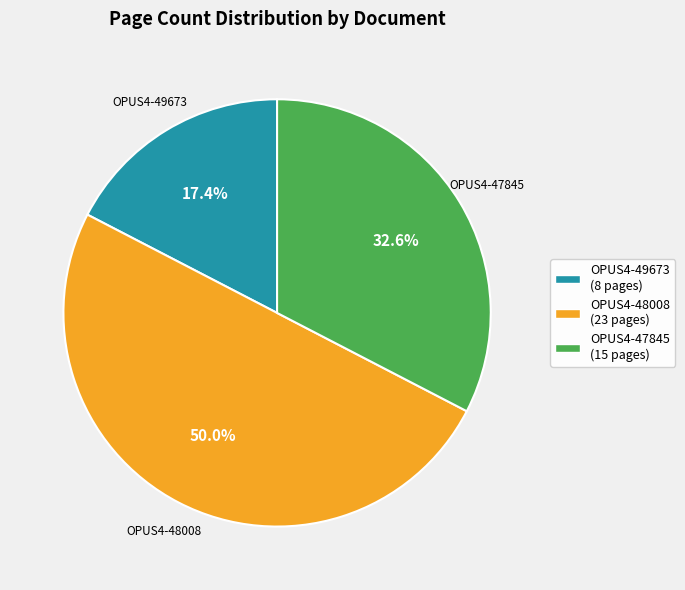

The OPUS4-48008 slice represents 50% of the pie. True or false?

True